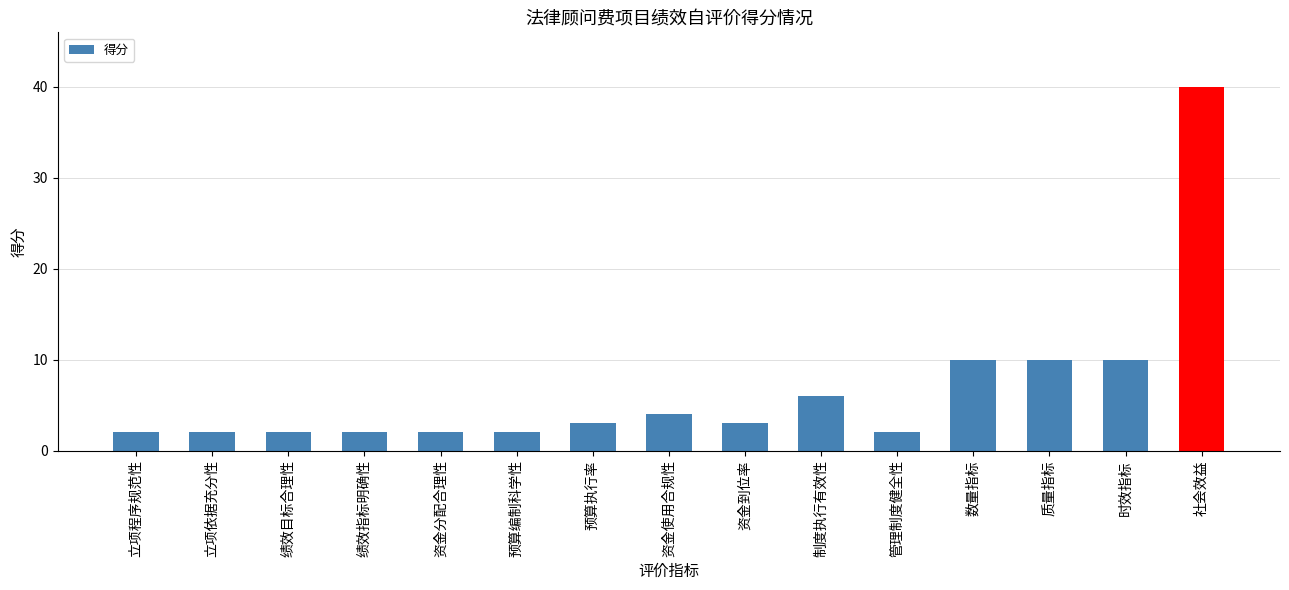

Reading right to left, list all the values displayed in this chart.

40	10	10	10	2	6	3	4	3	2	2	2	2	2	2